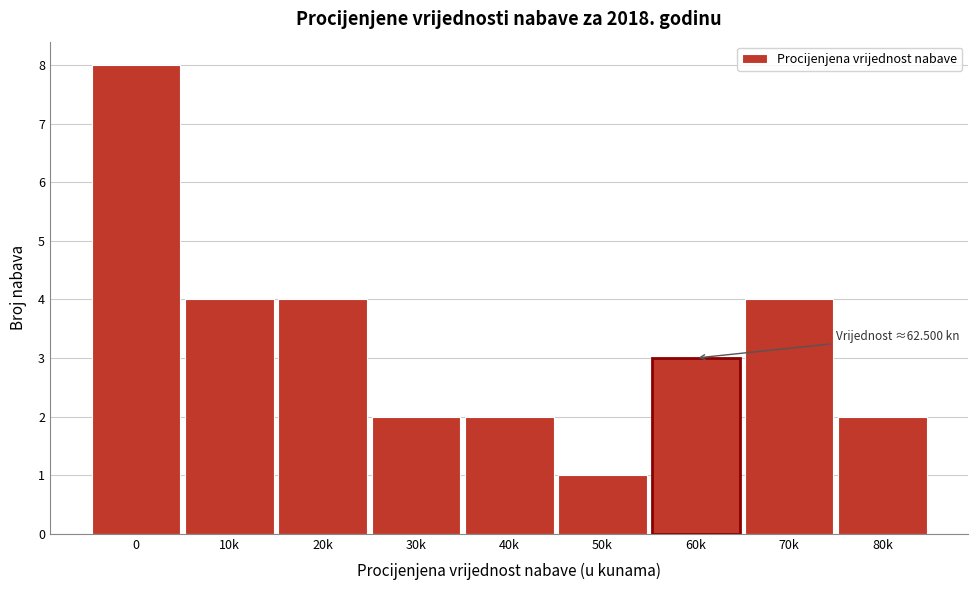

Reading left to right, what are all the values shown in this chart?

0=8	10k=4	20k=4	30k=2	40k=2	50k=1	60k=3	70k=4	80k=2